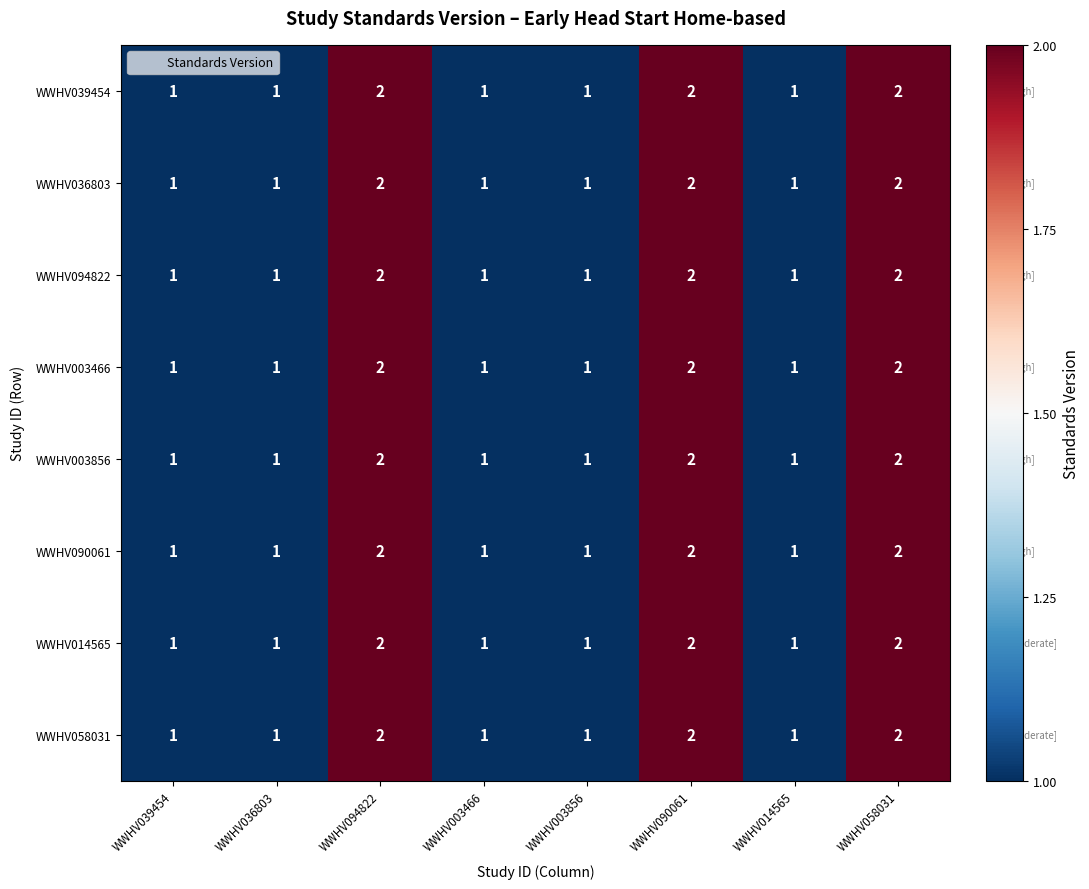

What is the total value across all series at WWHV058031?

16